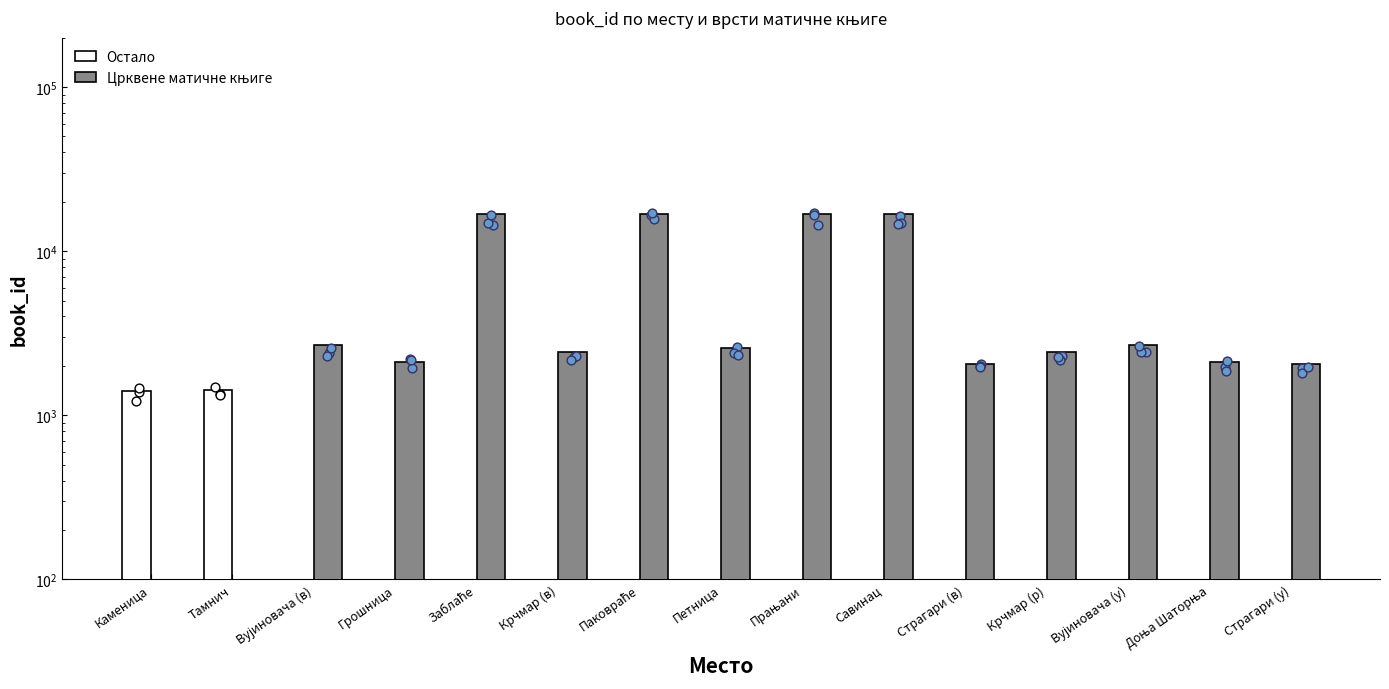

What are all the series names shown in the legend?

Остало, Црквене матичне књиге